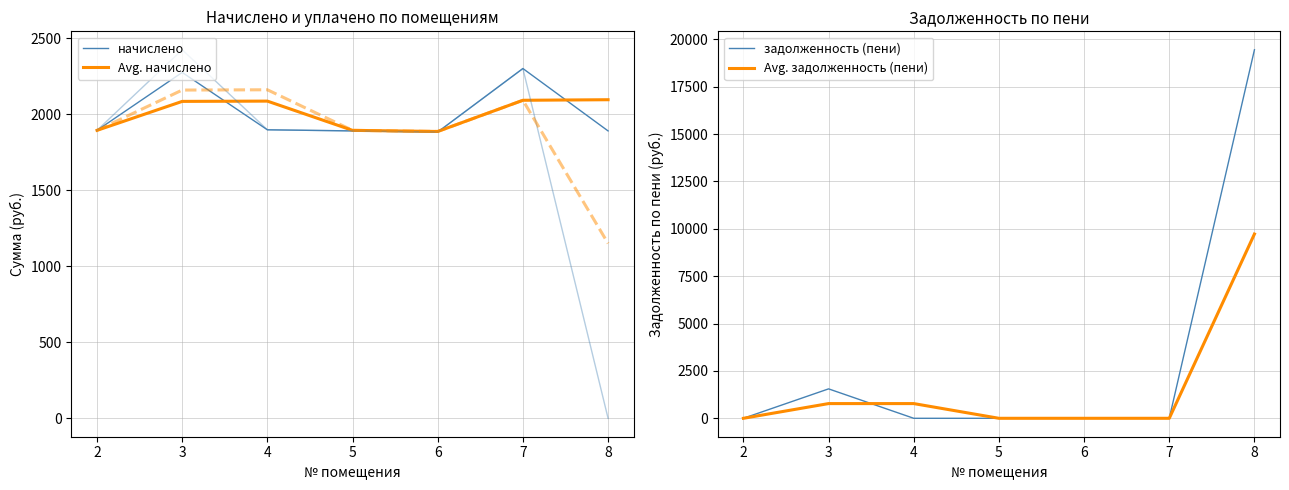

Reading left to right, extract all data points from this chart.

начислено: 1895.3	2276.6	1899.0	1891.7	1884.3	2302.3	1891.7
Avg. начислено: 1895.3	2085.9	2087.8	1895.3	1888.0	2093.3	2097.0
задолженность (пени): 0.0	1552.6	0.0	0.0	0.0	0.0	19446.4
Avg. задолженность (пени): 0.0	776.3	776.3	0.0	0.0	0.0	9723.2